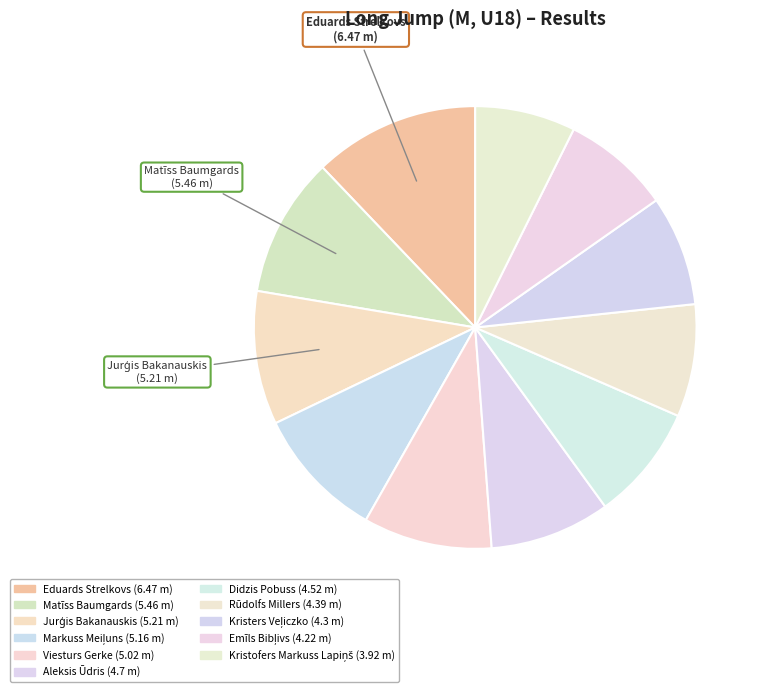

How many slices are in this pie chart?

11